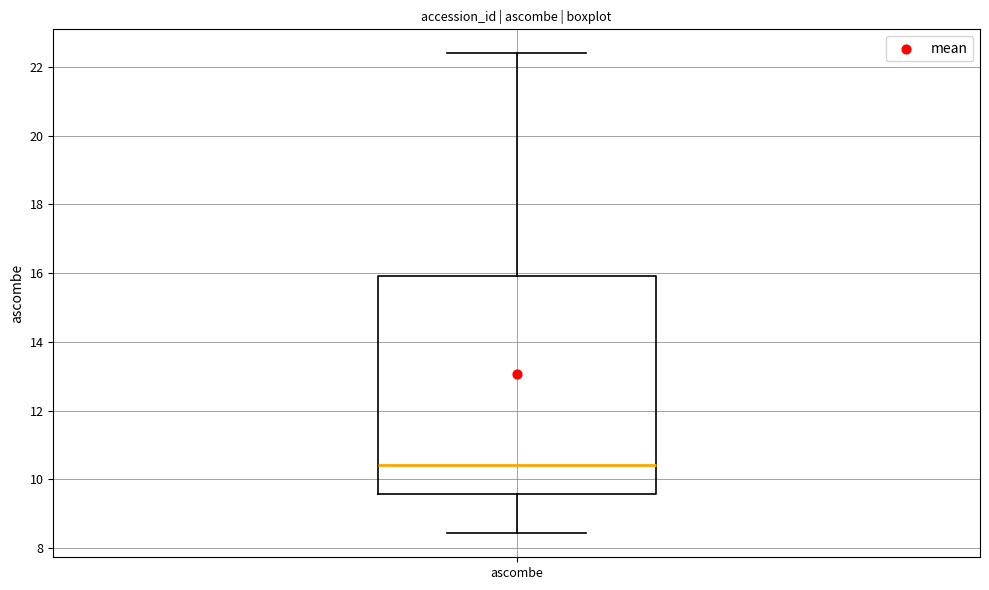

Where is the upper edge of the box for ascombe on the y-axis? The values are not printed on the chart, so give them approximately, as read against the axis.

16.0